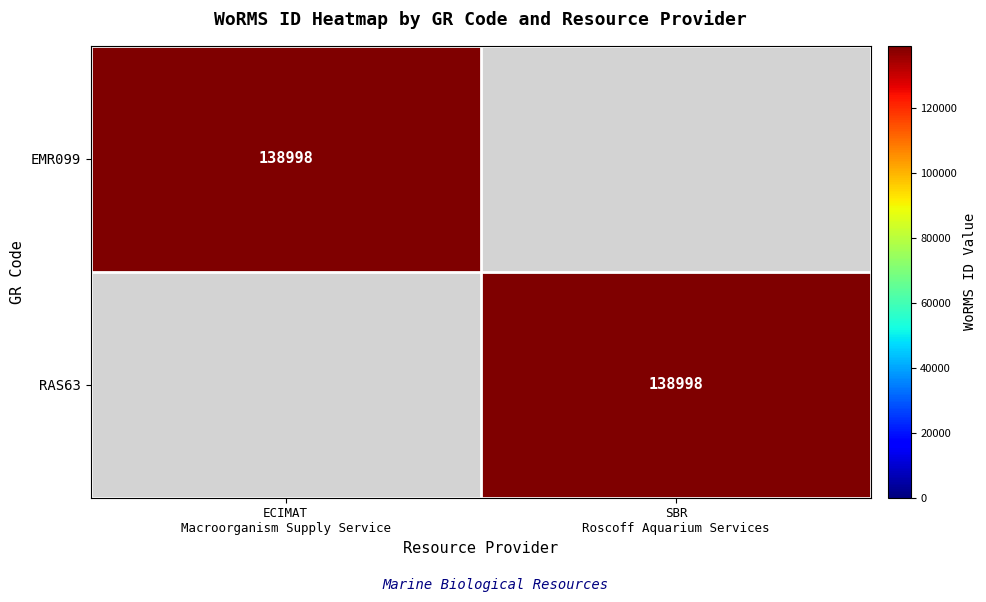

Which series changed the most between ECIMAT Macroorganism Supply Service and SBR Roscoff Aquarium Services?

EMR099